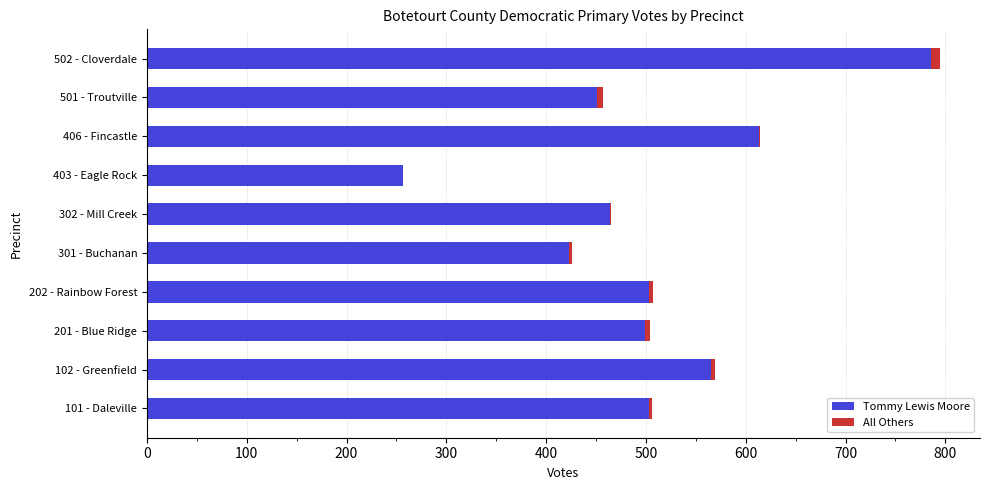

The Tommy Lewis Moore series shows 423 at 301 - Buchanan. True or false?

True